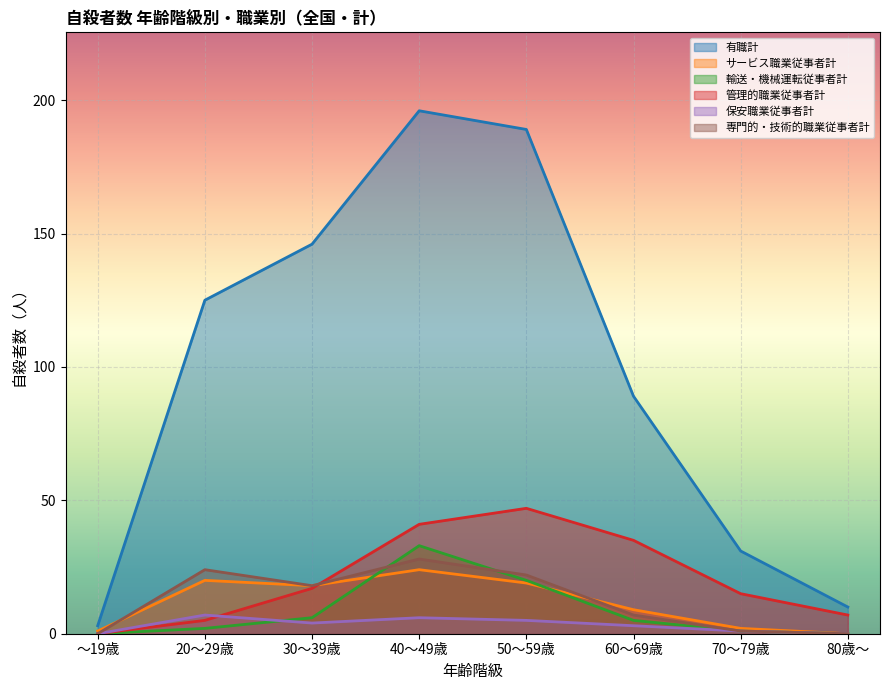

Does the chart display data point markers on the line(s)?

No